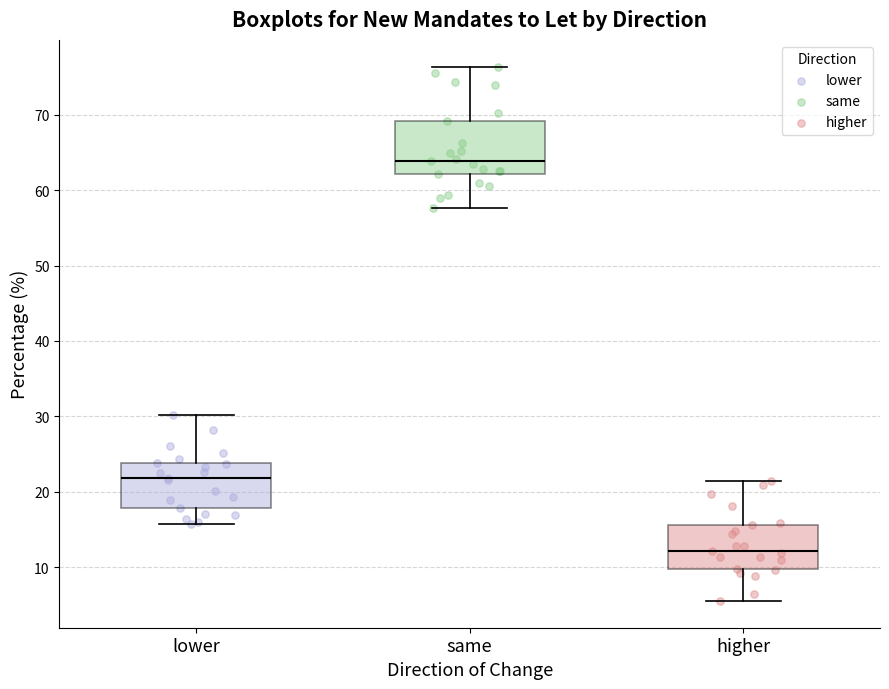

Where is the lower edge of the box for lower on the y-axis? The values are not printed on the chart, so give them approximately, as read against the axis.

18